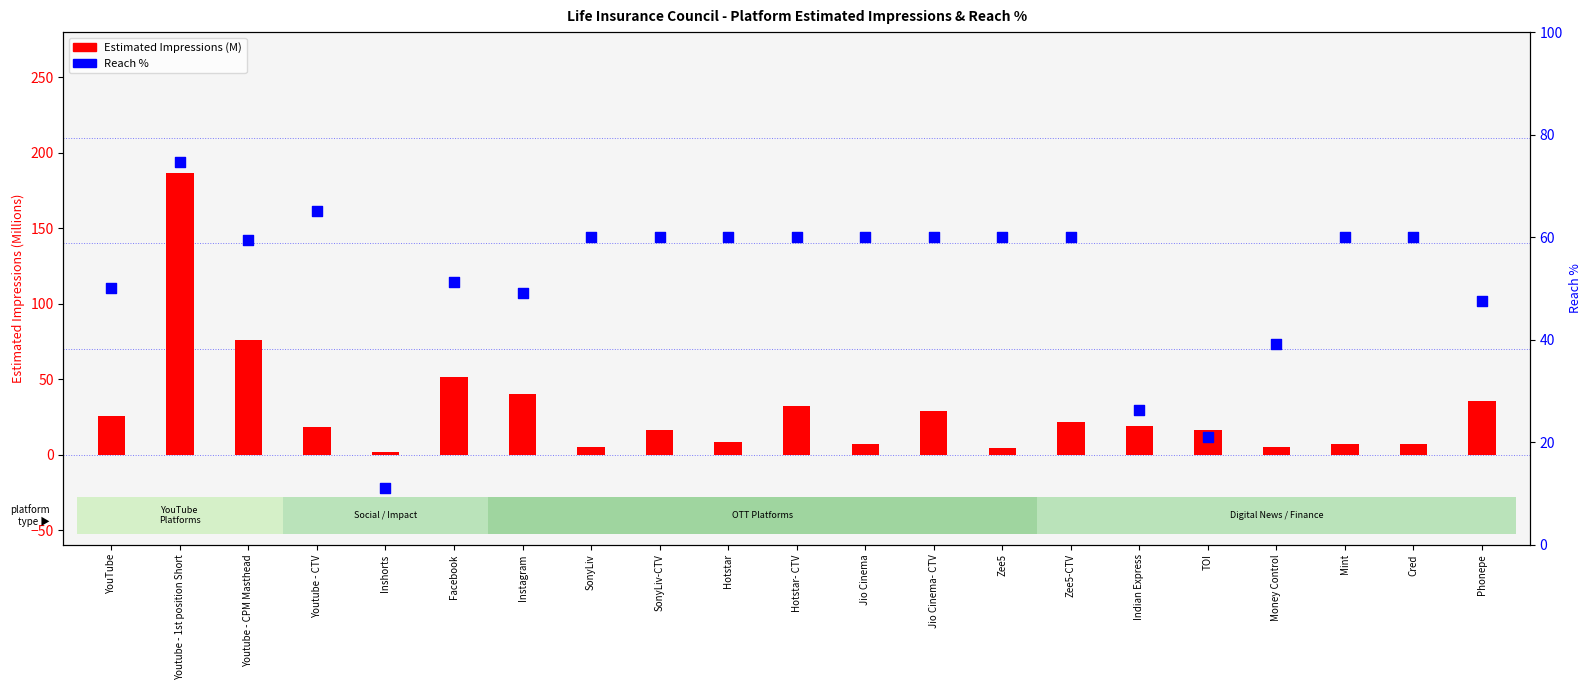

Which series has the largest total across all categories?

Reach %